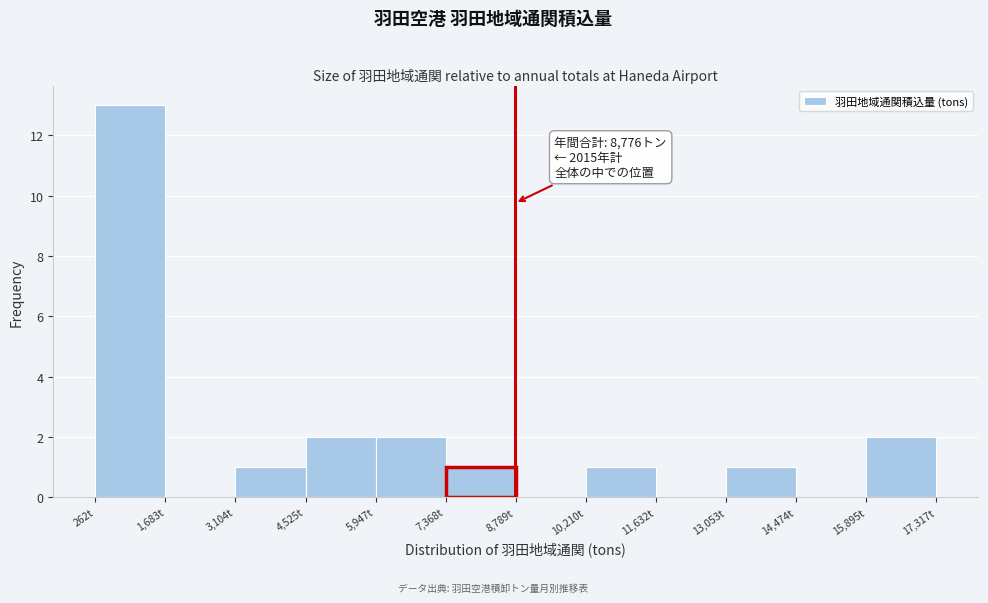

Over which range of the x-axis is the bar tallest?

200 to 1600